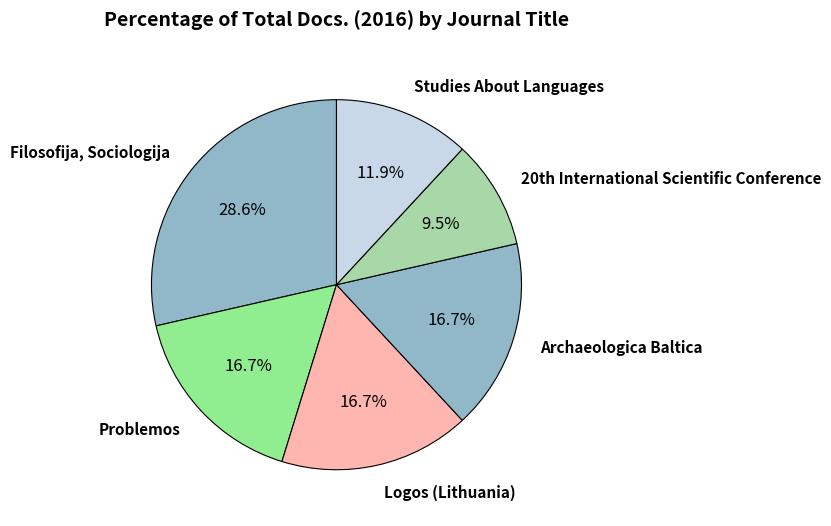

Is there a majority slice in this chart?

No